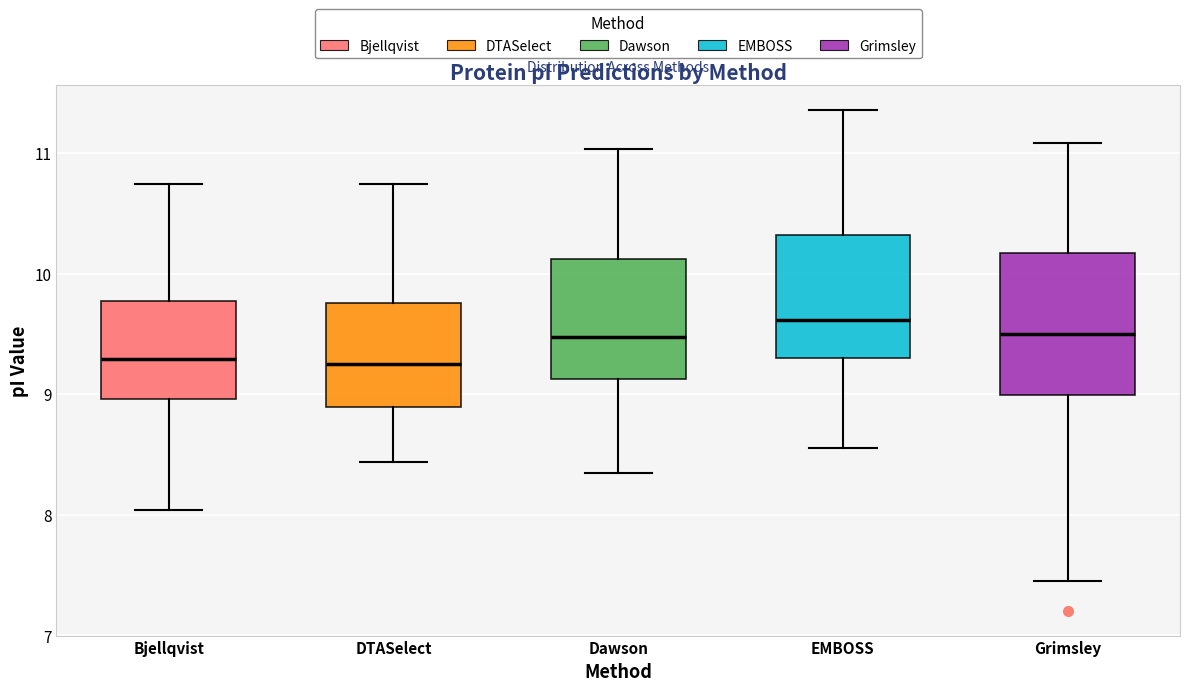

Reading left to right, transcribe this box plot: for each box, give where its median line is, the range the box spans, and where its two whiskers end, as read against the y-axis. The values are not printed on the chart, so give them approximately, as read against the axis.

Bjellqvist: median 9.3, box 9.0 to 9.8, whiskers 8.0 to 10.7
DTASelect: median 9.3, box 8.9 to 9.8, whiskers 8.4 to 10.7
Dawson: median 9.5, box 9.1 to 10.1, whiskers 8.3 to 11.0
EMBOSS: median 9.6, box 9.3 to 10.3, whiskers 8.6 to 11.4
Grimsley: median 9.5, box 9.0 to 10.2, whiskers 7.5 to 11.1